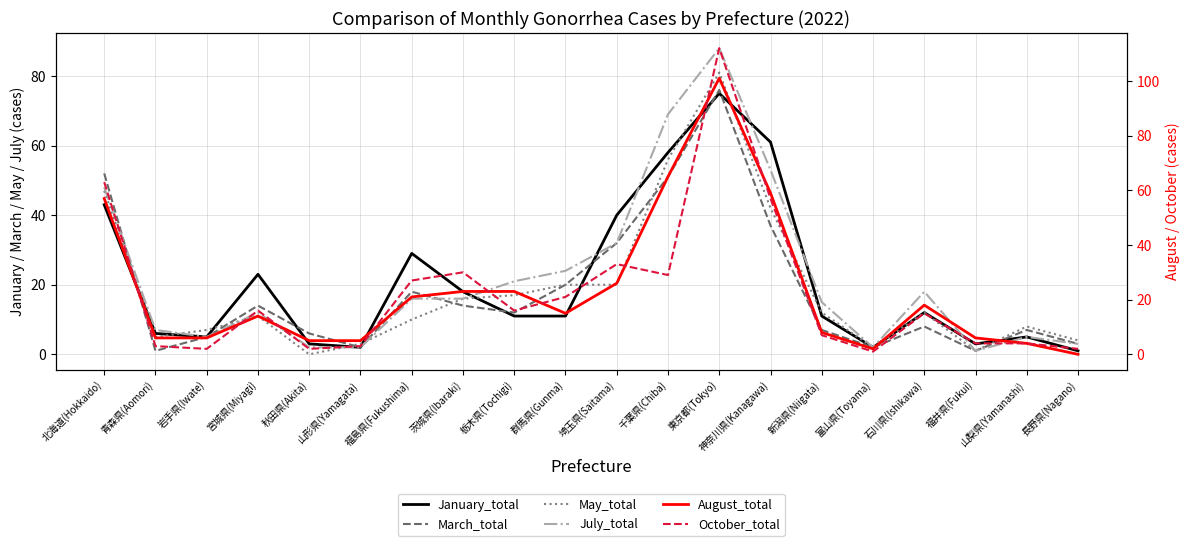

What is the value of the May_total point at the 10th from the left?

20